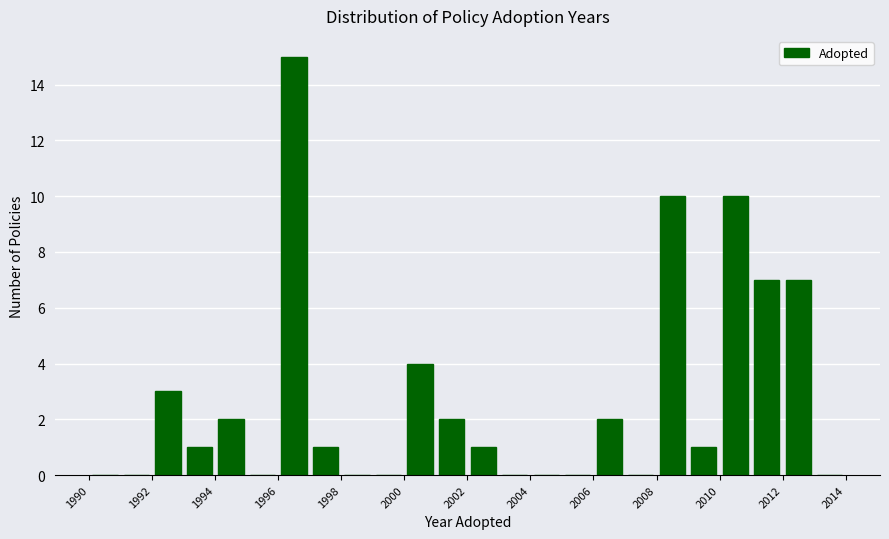

Over which range of the x-axis is the bar tallest?

1996 to 1997